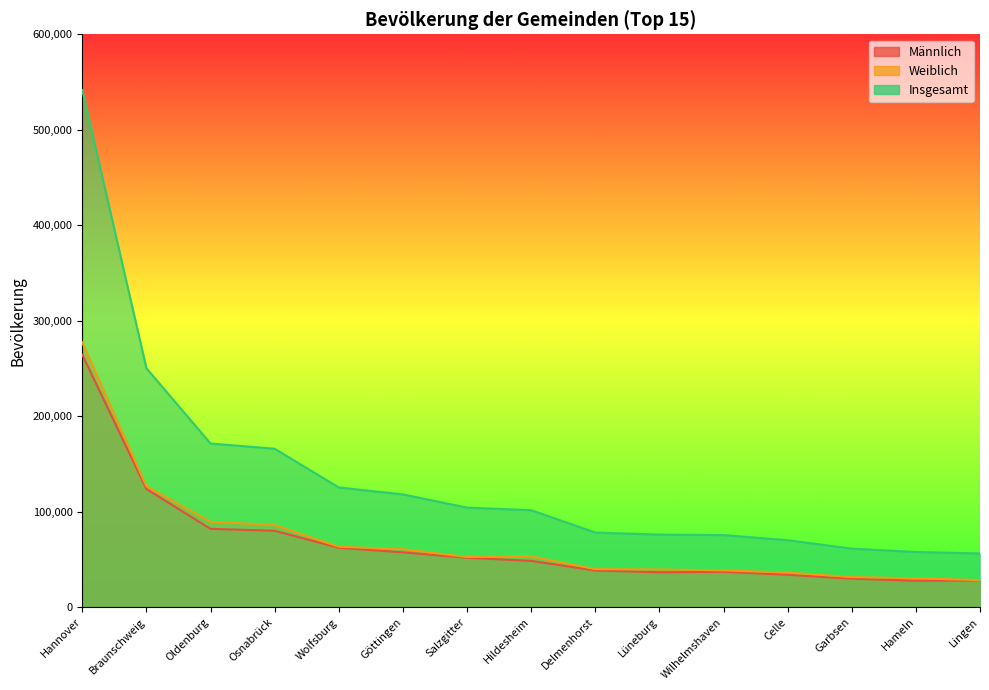

At which category is the sum across all series the highest?

Hannover